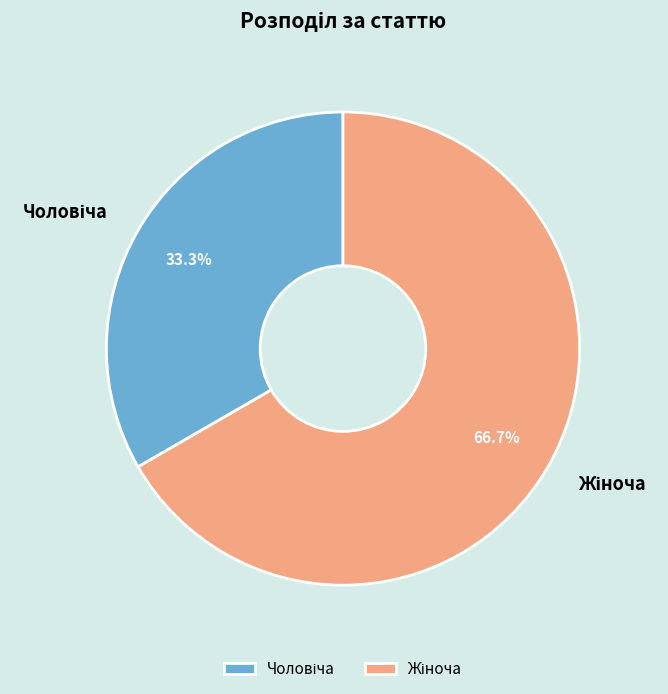

How many segments does this pie chart have?

2